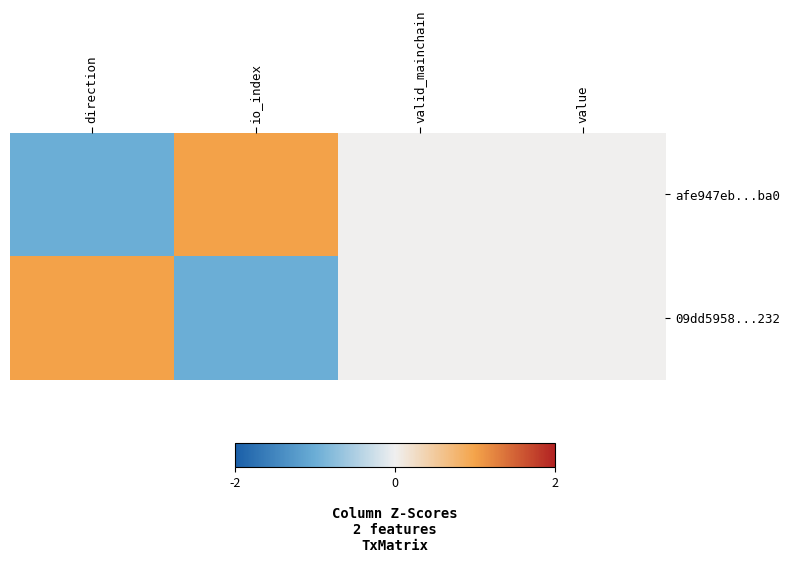

Reading left to right, extract all data points from this chart.

afe947eb...ba0: direction=-1	io_index=1	valid_mainchain=0	value=0
09dd5958...232: direction=1	io_index=-1	valid_mainchain=0	value=0